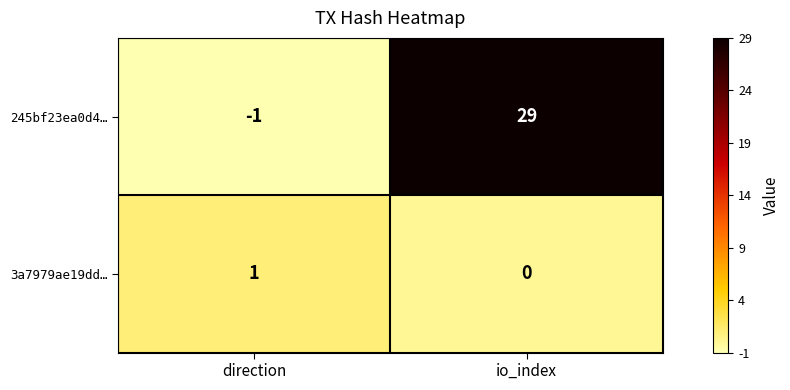

True or false: 245bf23ea0d4… has a value of 29 at io_index.

True